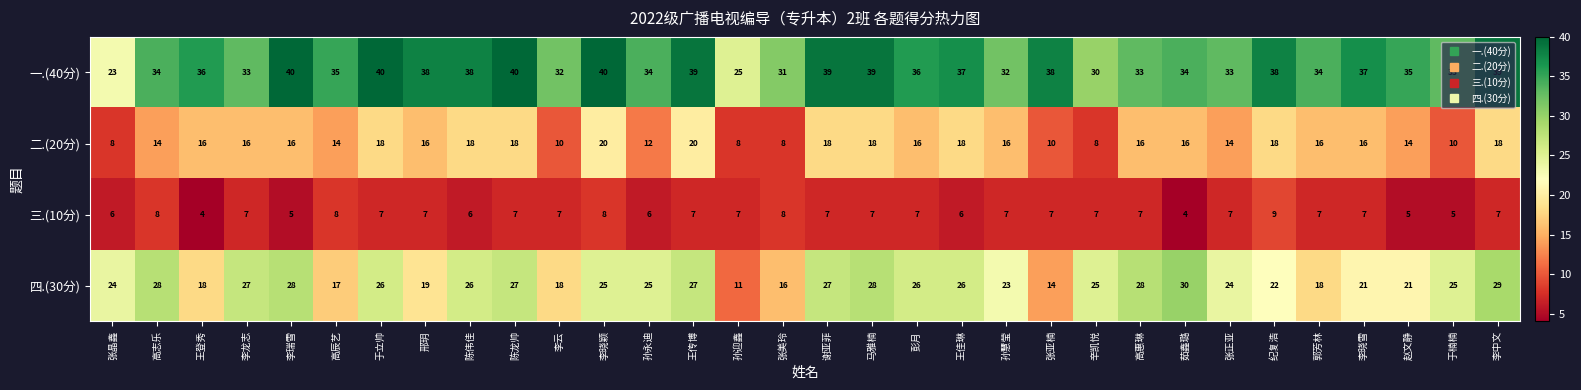

Which series has the widest spread of values?

四.(30分)